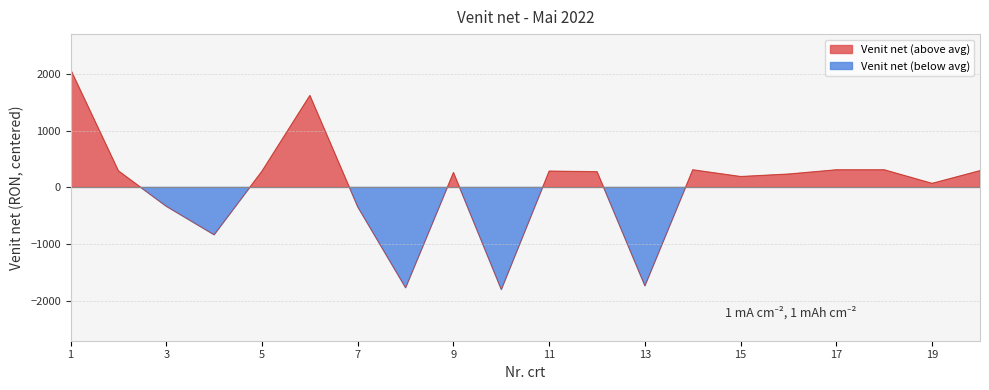

How many data points are less than 276?

10